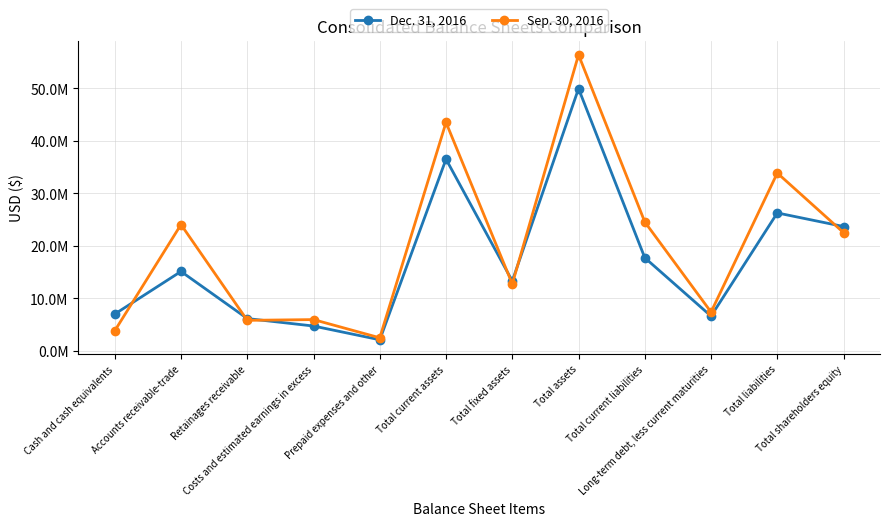

What is the label of the 5th point from the left?

Prepaid expenses and other